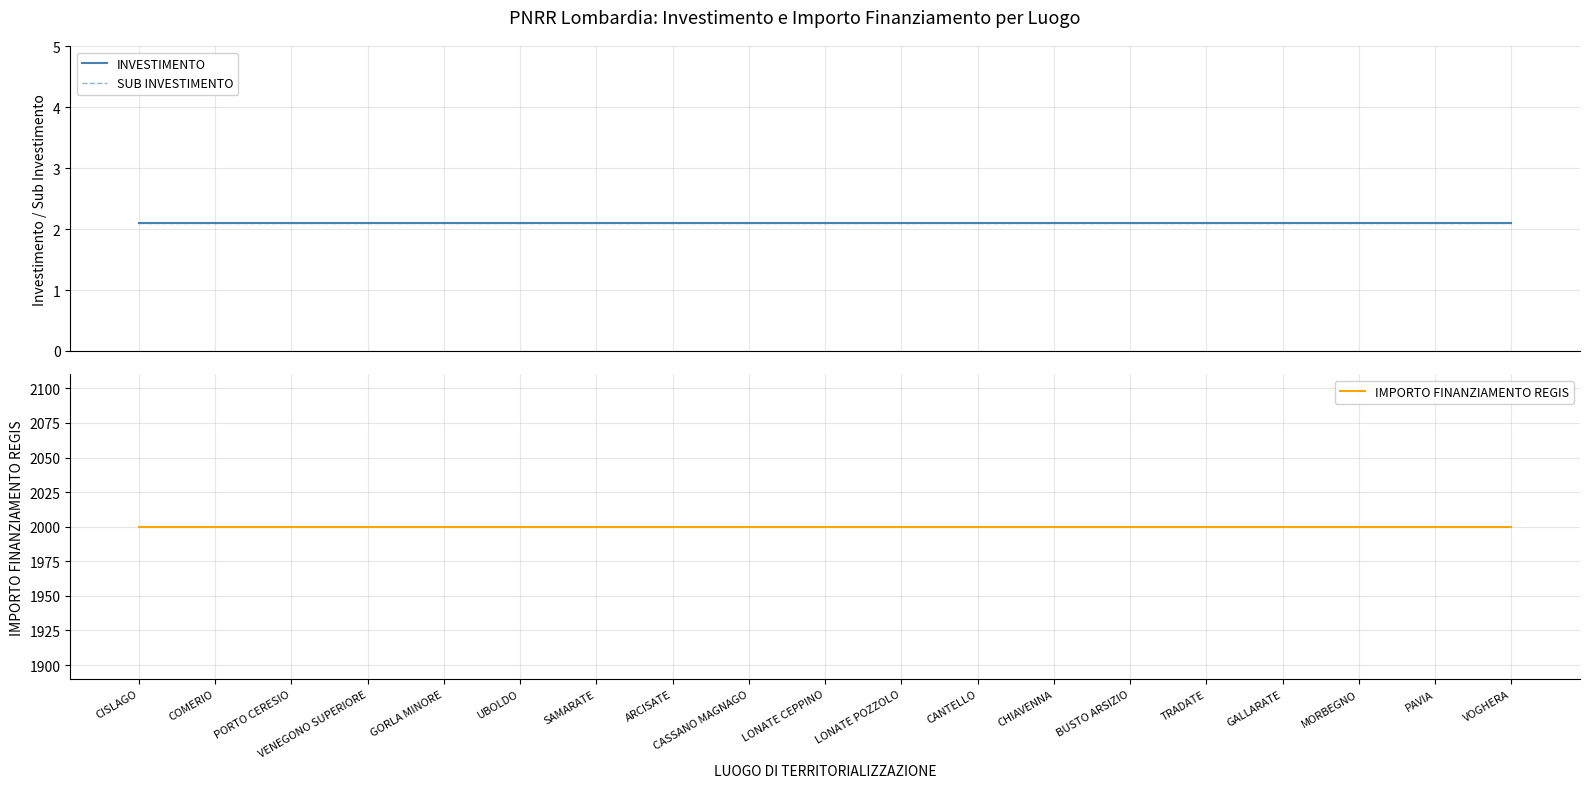

What is the total value across all series at TRADATE?

2004.2